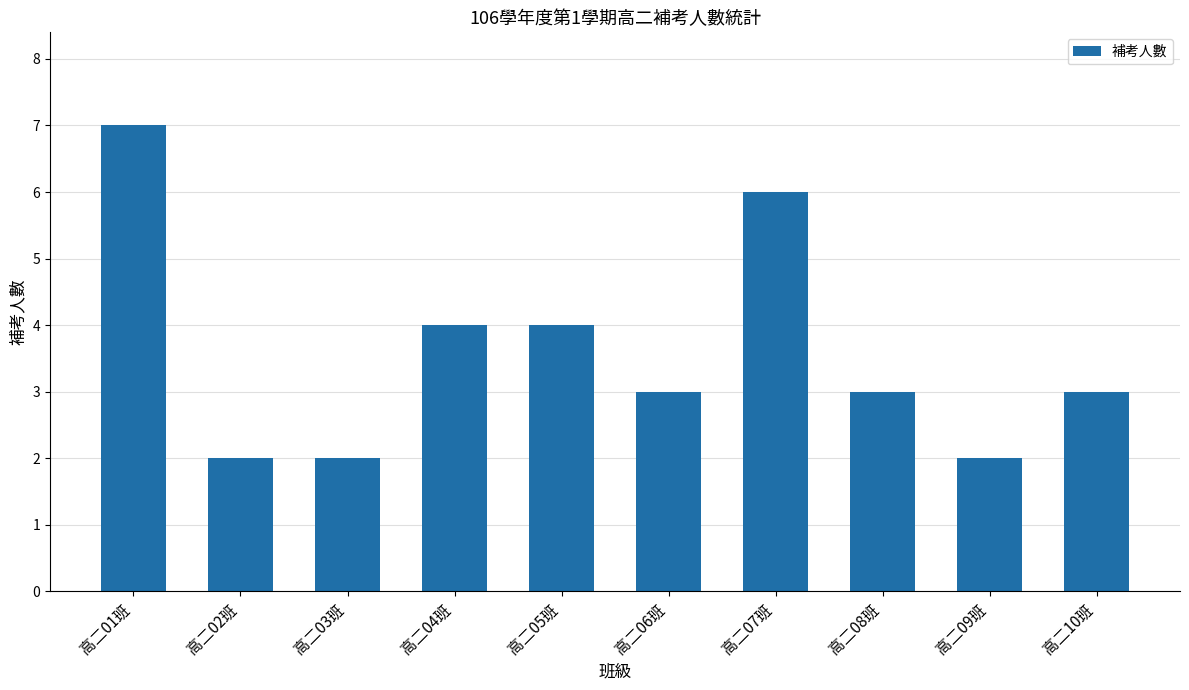

Where does the data first go above 3?

高二01班